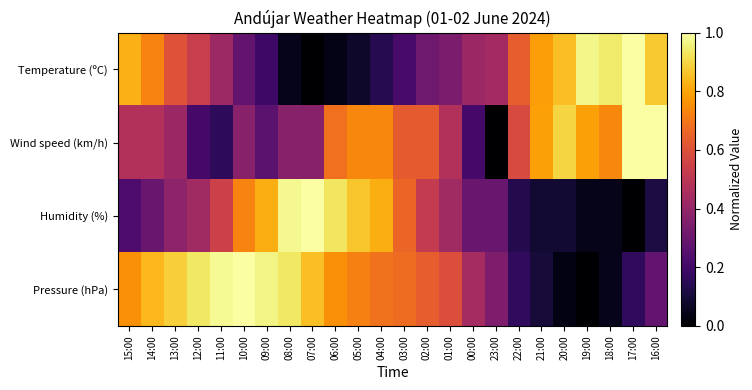

At how many categories does at least one series exceed 0?

24